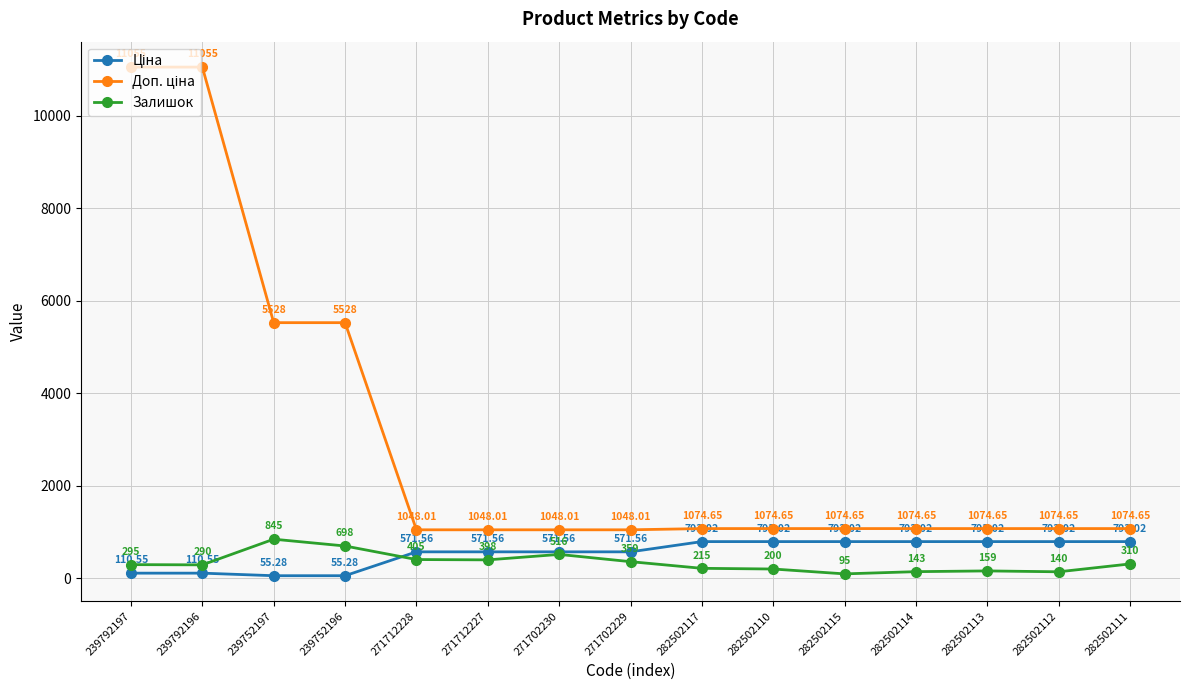

Between 282502117 and 282502112, which series saw the biggest shift?

Залишок